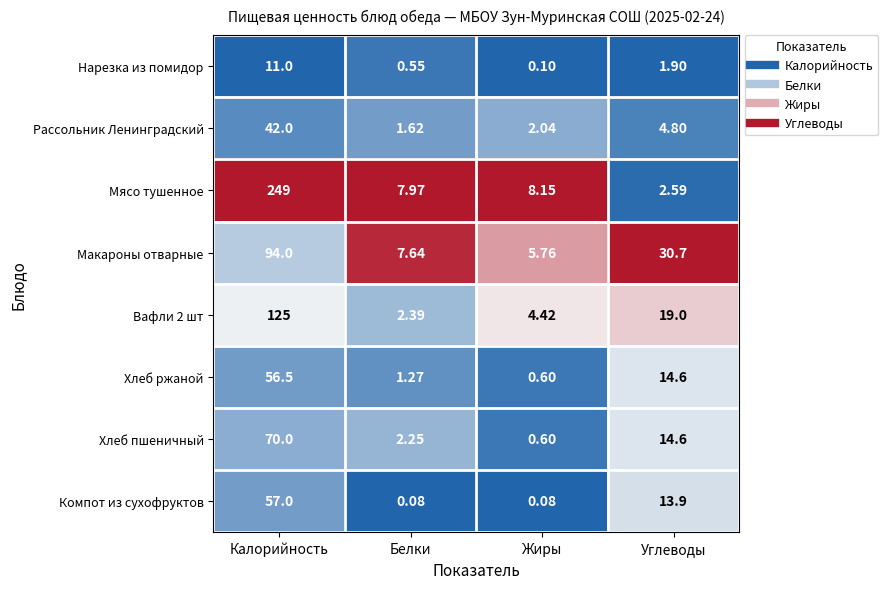

At which label is Вафли 2 шт closest to 63?

Углеводы